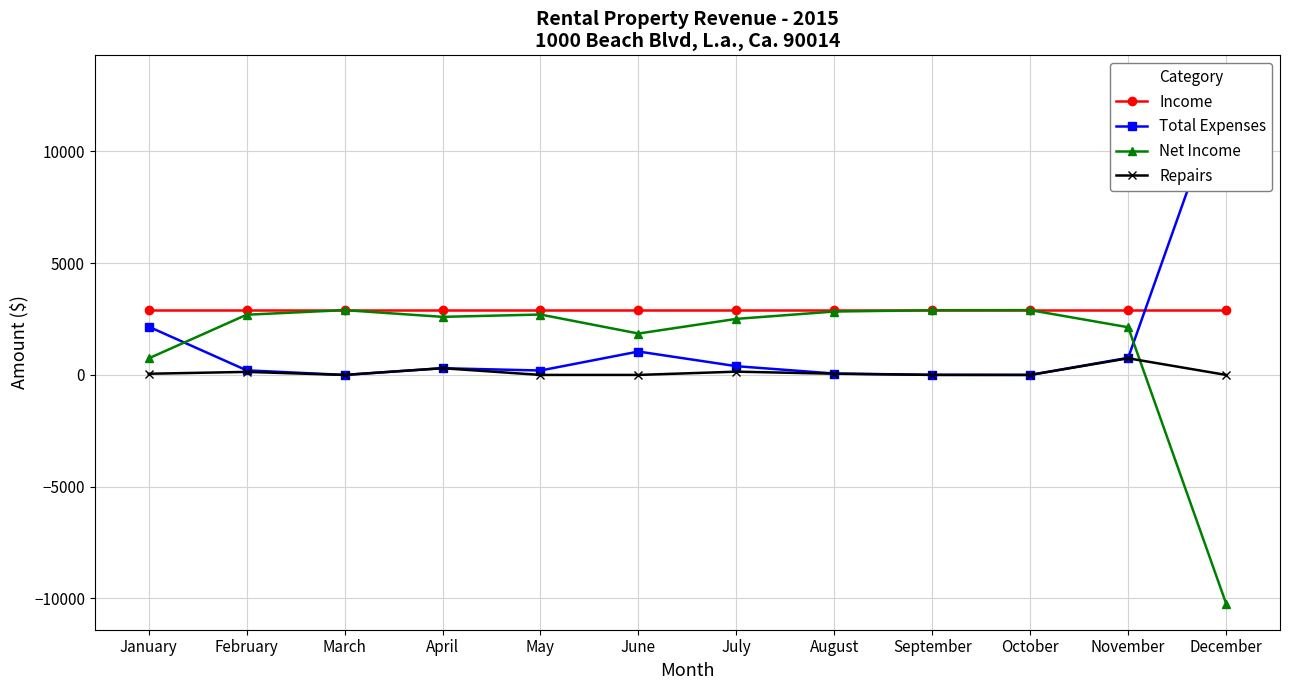

Which series changed the most between February and August?

Total Expenses